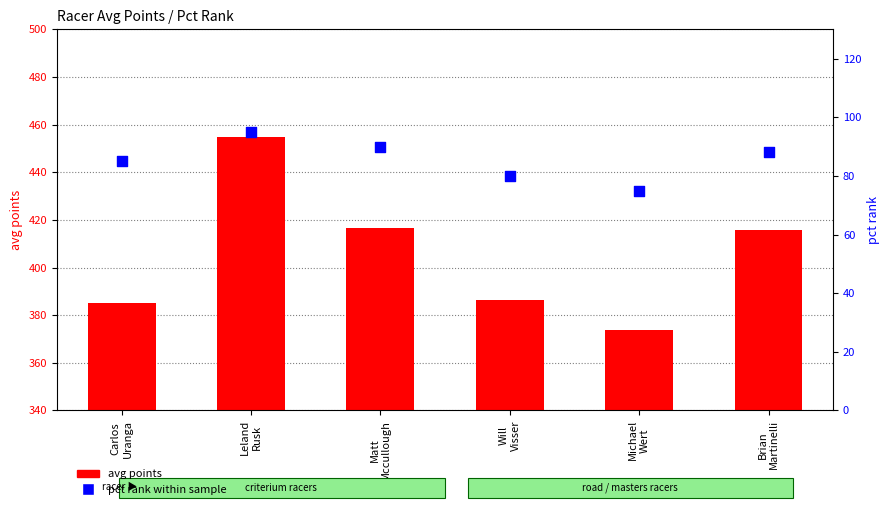

Which series has the largest total across all categories?

avg points